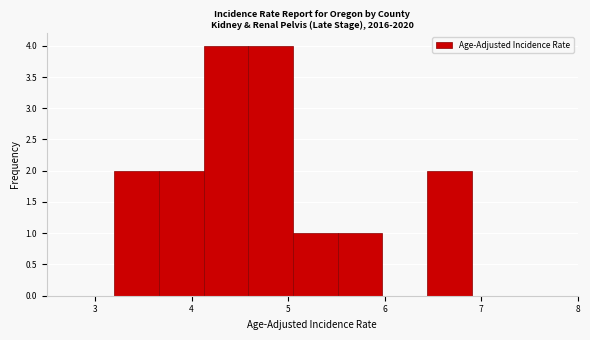

What is the height of the bar covering 5.1 to 5.5 on the x-axis? Neither the bar edges nor the heights are printed on the chart, so give them approximately, as read against the axes.

1